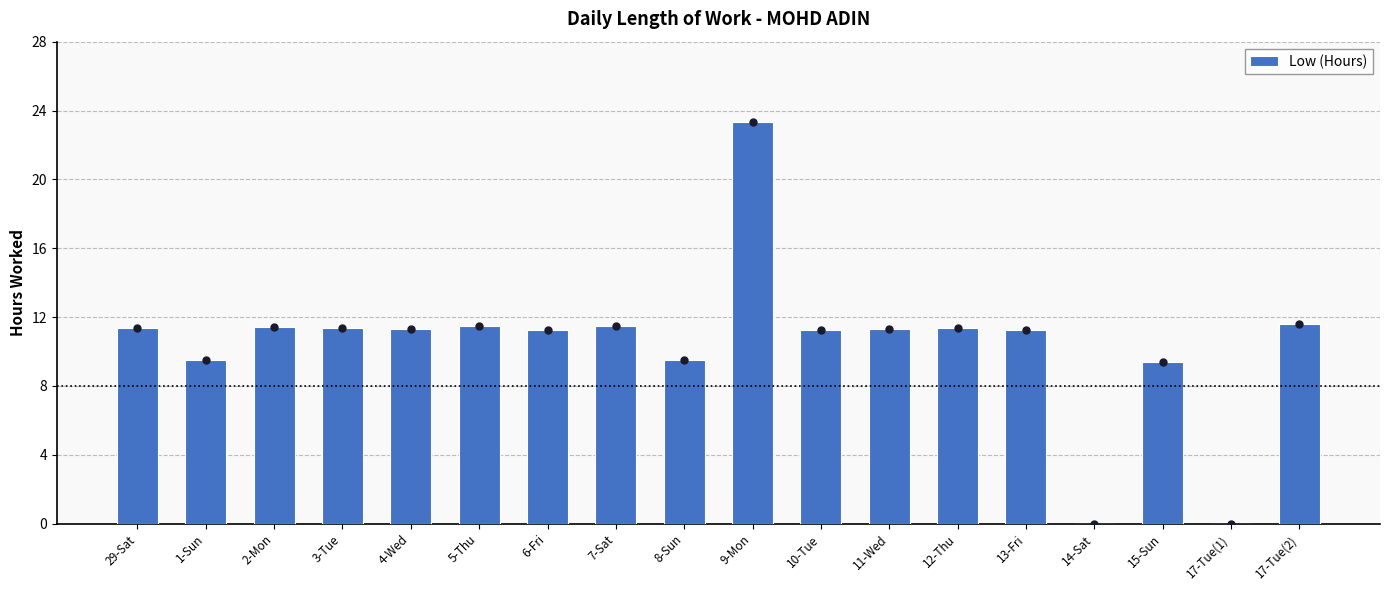

What is the change in value from 7-Sat to 15-Sun?

-2.1